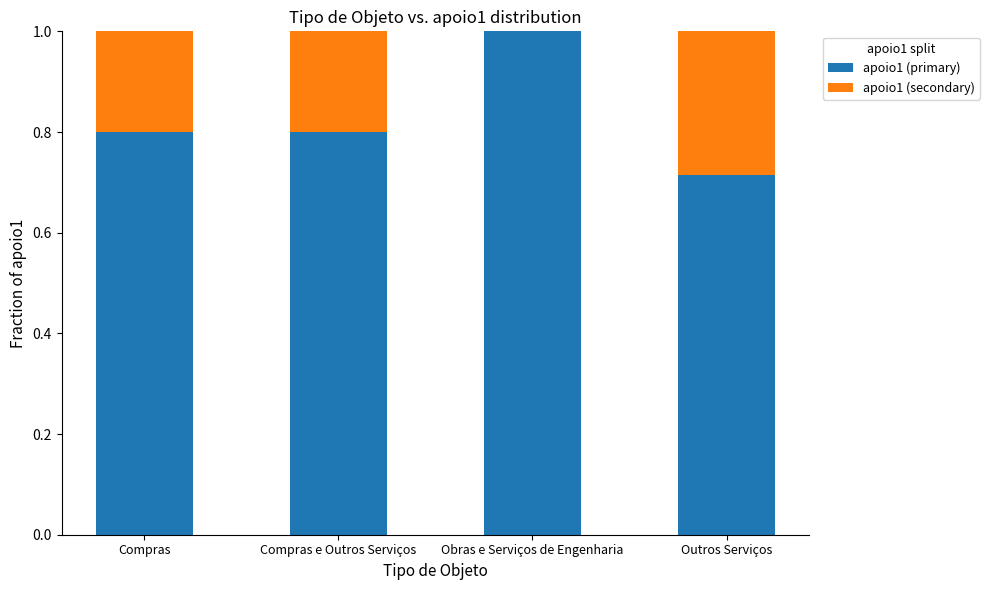

What is the maximum value for apoio1 (primary)?

1.0